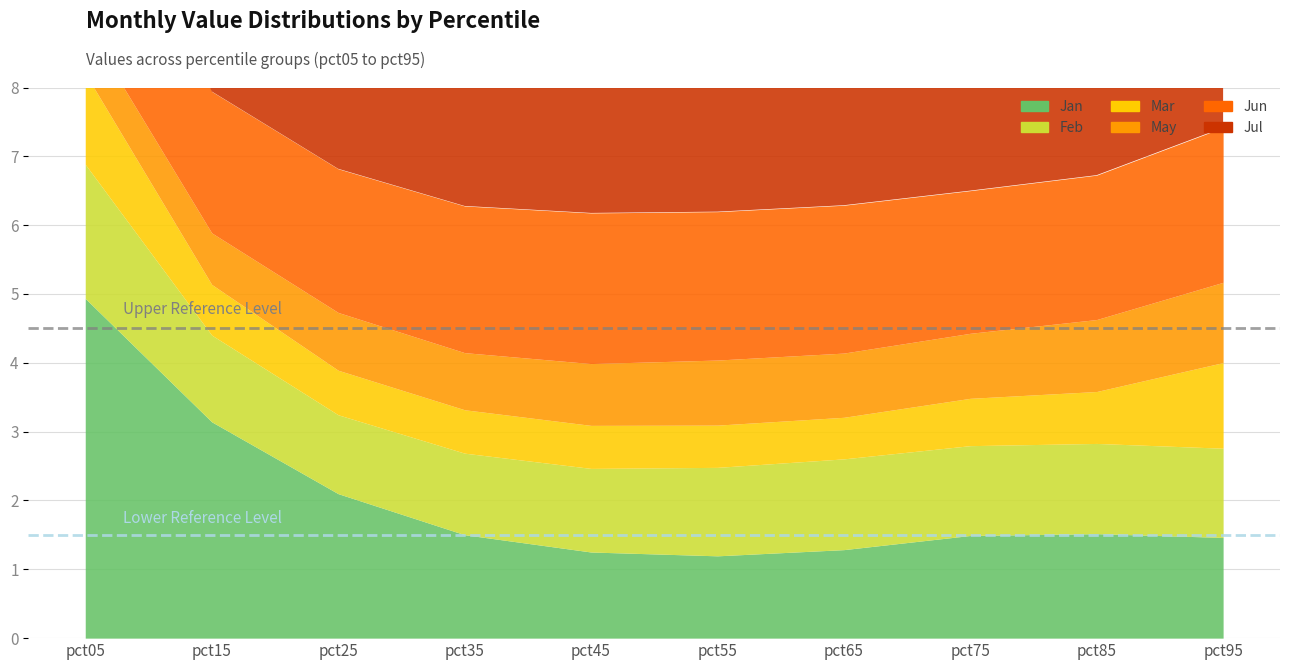

The Feb series shows 1.2 at pct35. True or false?

True